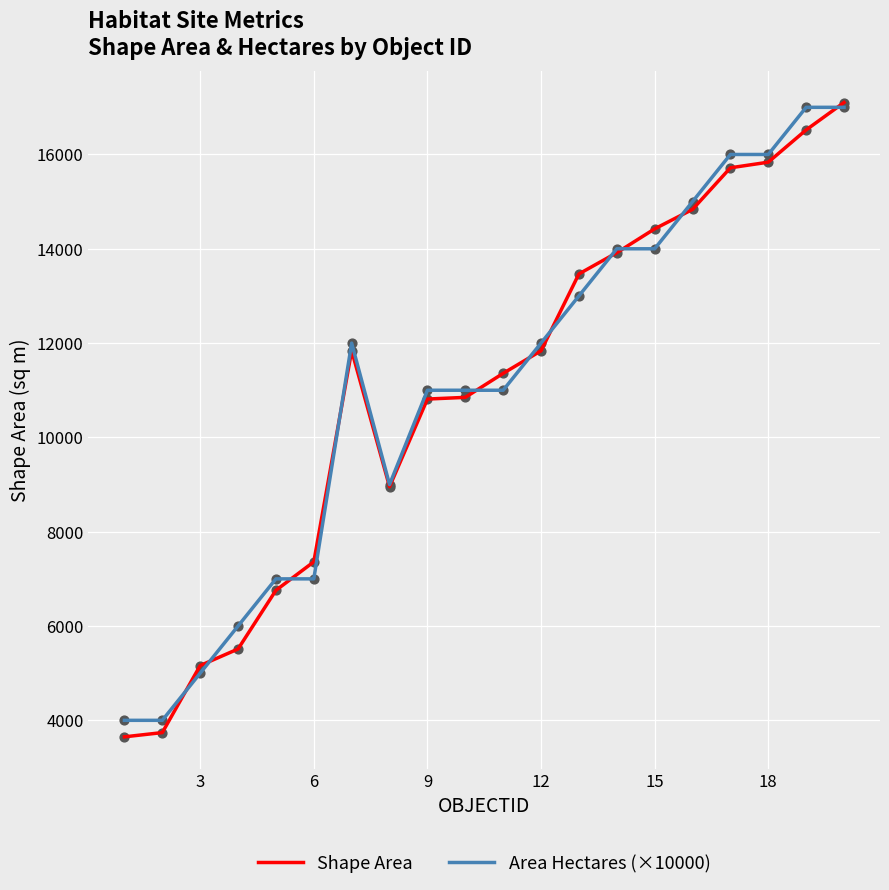

What is the lowest value of the Shape Area series?

3650.0